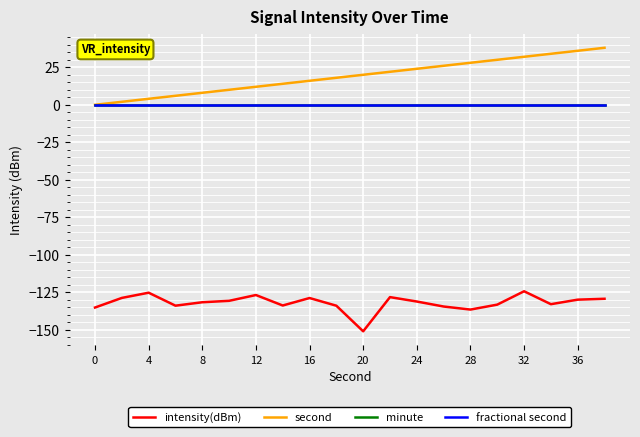

Does the chart display data point markers on the line(s)?

No